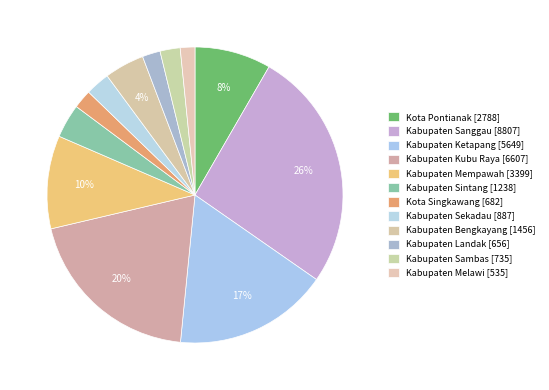

Does Kota Singkawang represent more than half of the total?

No